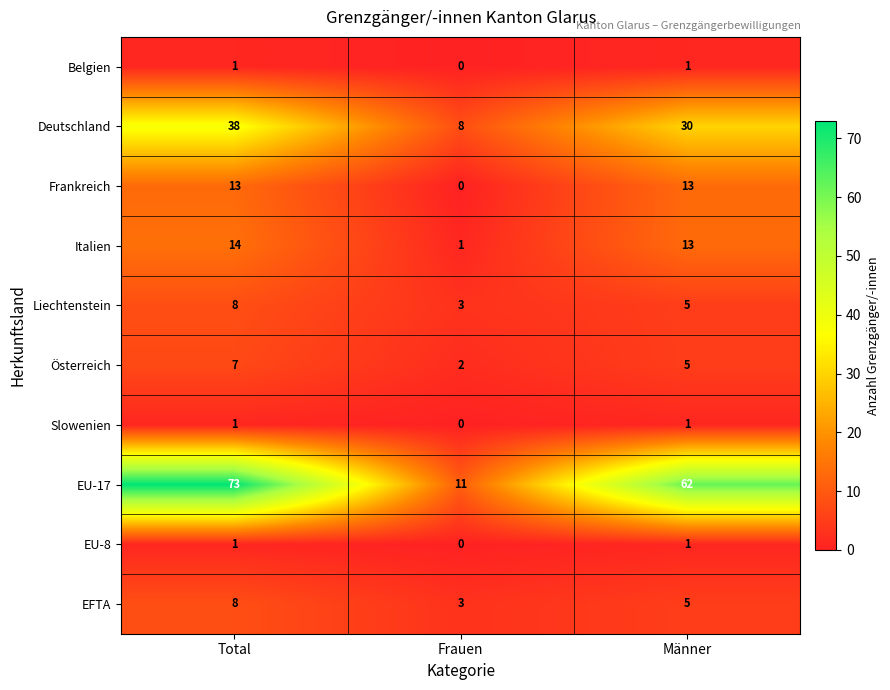

What is the total value across all series at Frauen?

28